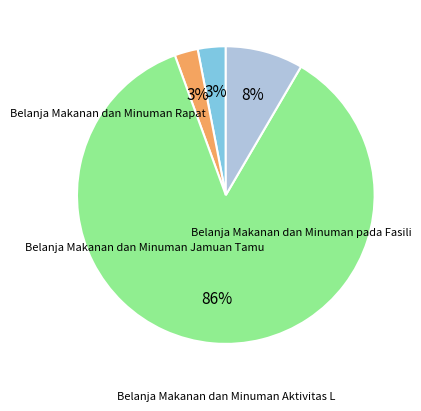

To the nearest percent, what is the difference between the largest and smallest slice percentages?

83%